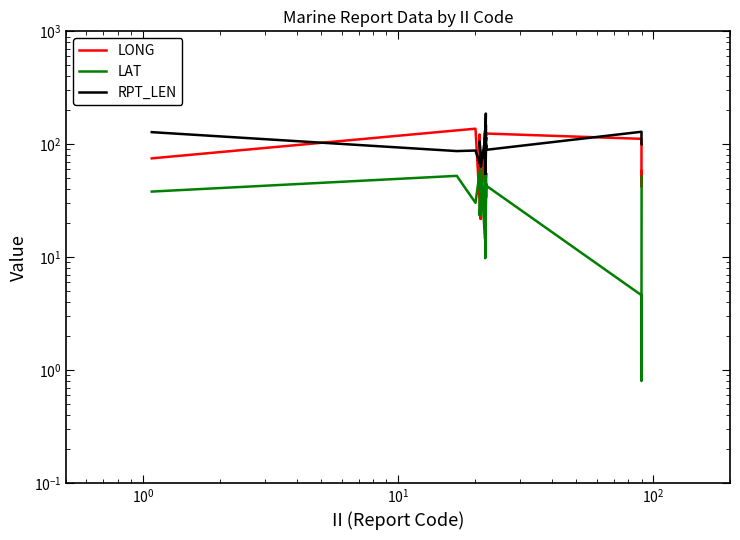

Does the chart display data point markers on the line(s)?

No